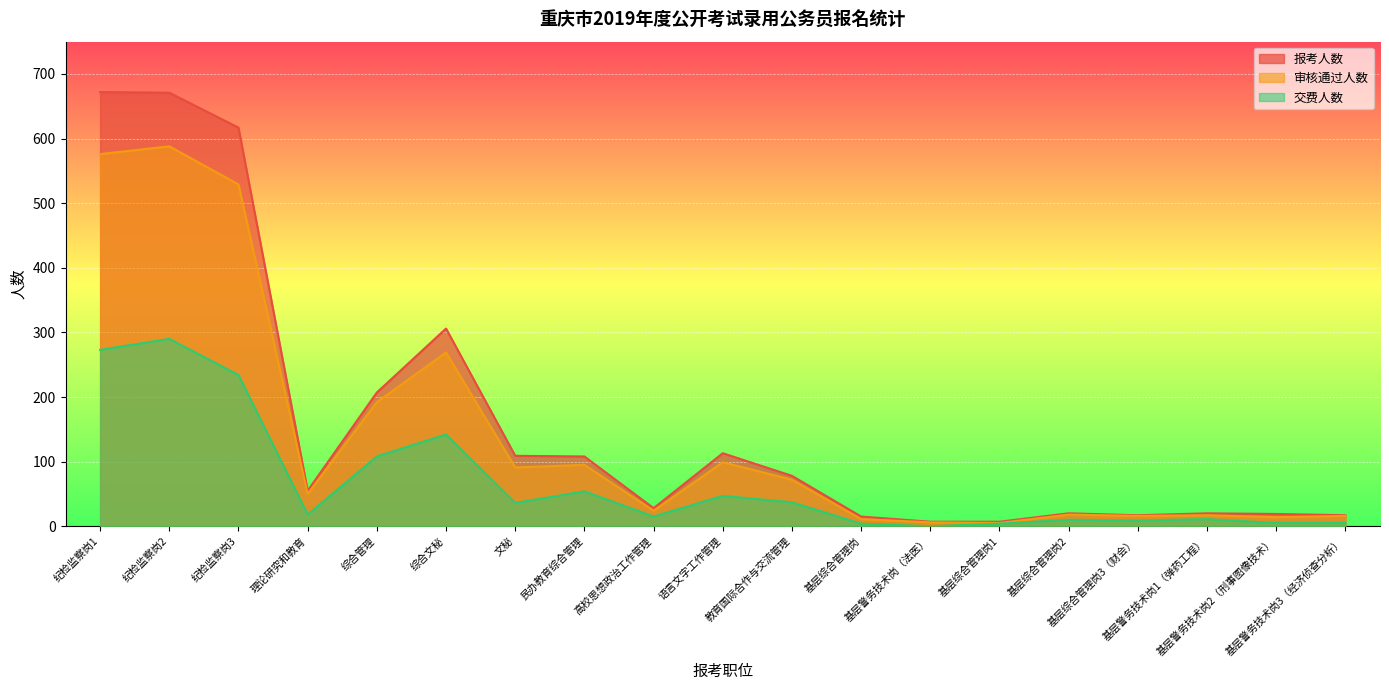

The value of 交费人数 at 语言文字工作管理 is 73. True or false?

False